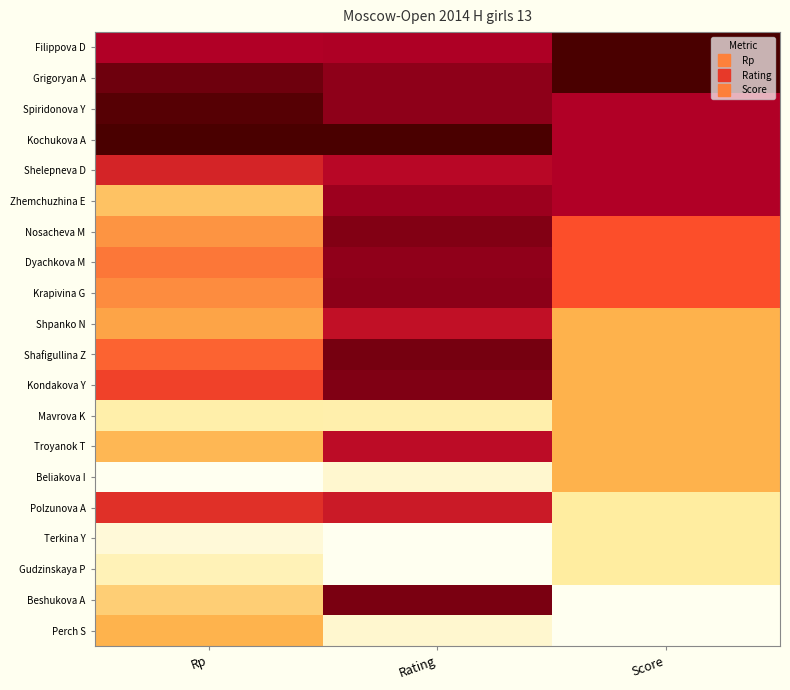

Which series has the largest range (max minus min)?

Beshukova A